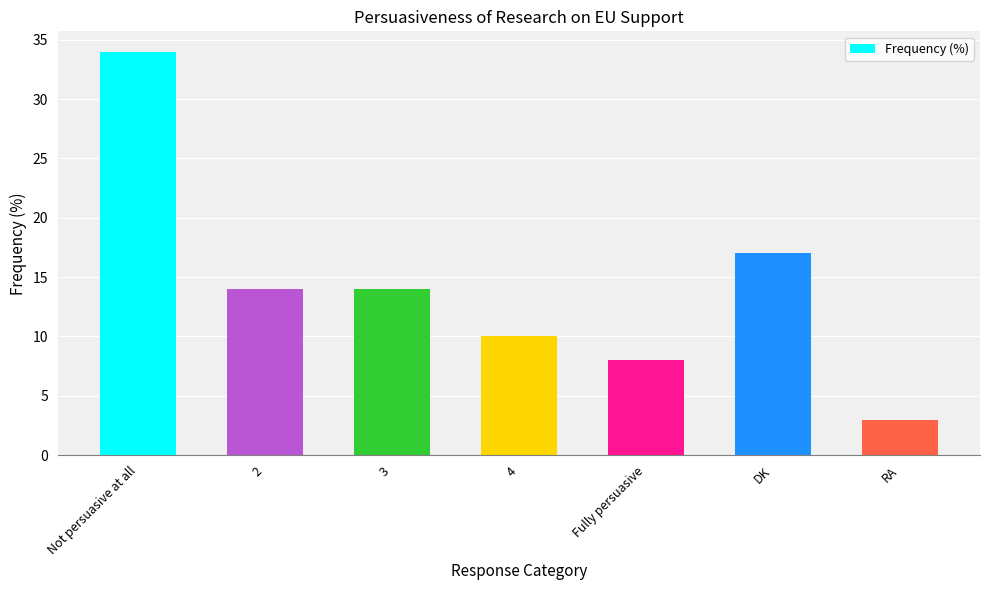

How many data points are less than 14?

3